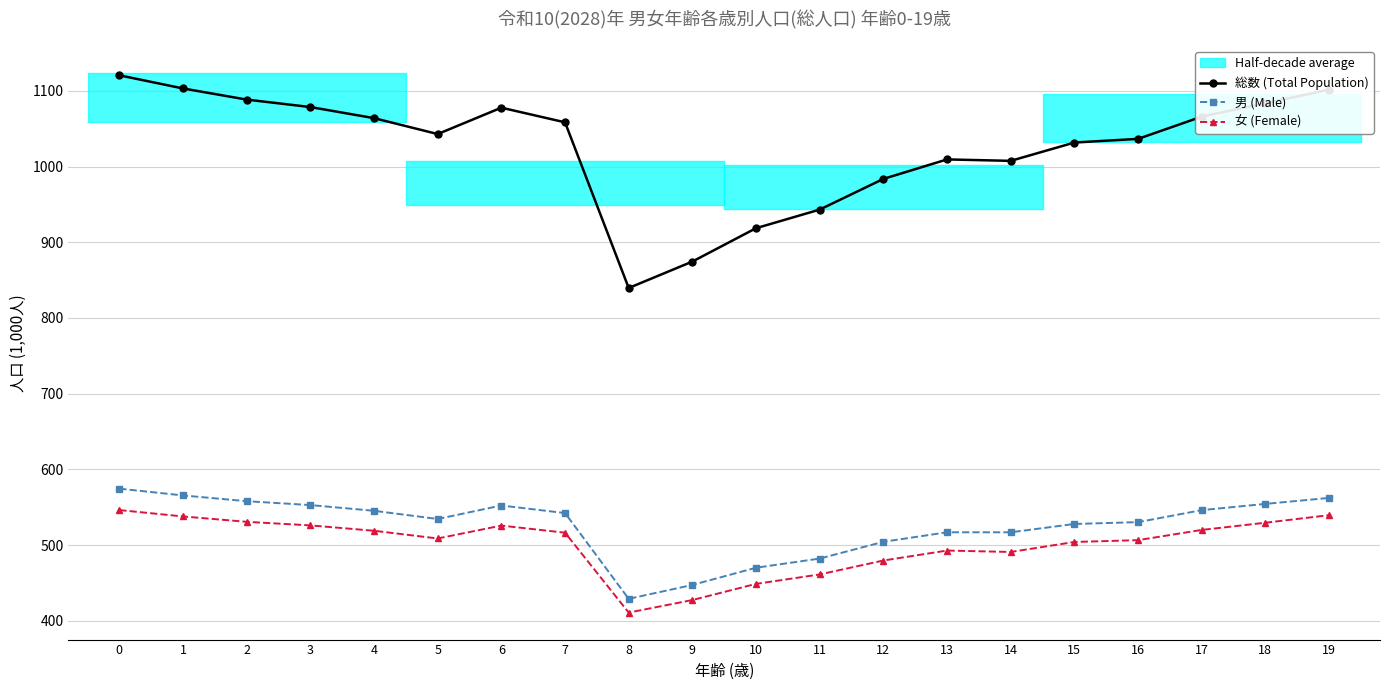

The 総数 (Total Population) series shows 1066.0 at 17. True or false?

True